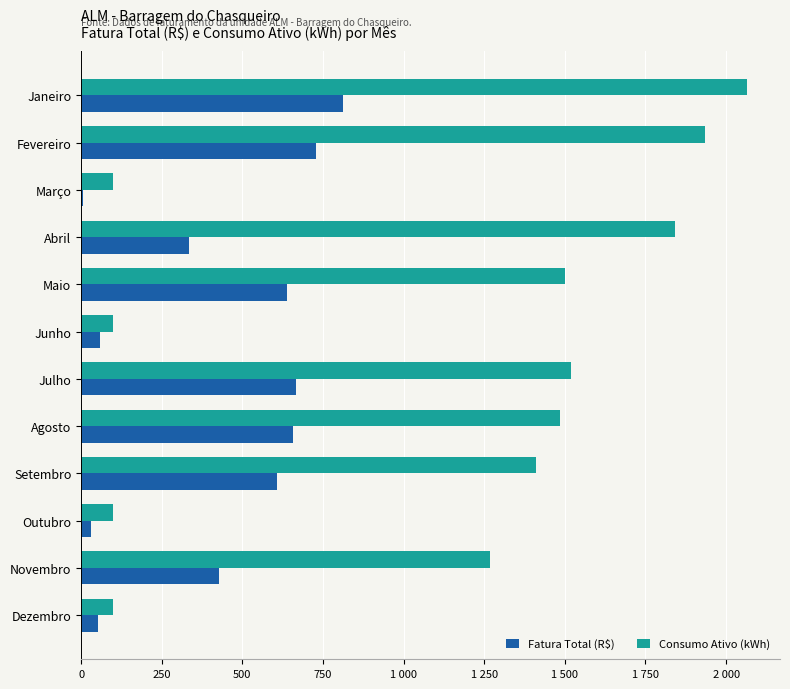

What are all the series names shown in the legend?

Fatura Total (R$), Consumo Ativo (kWh)